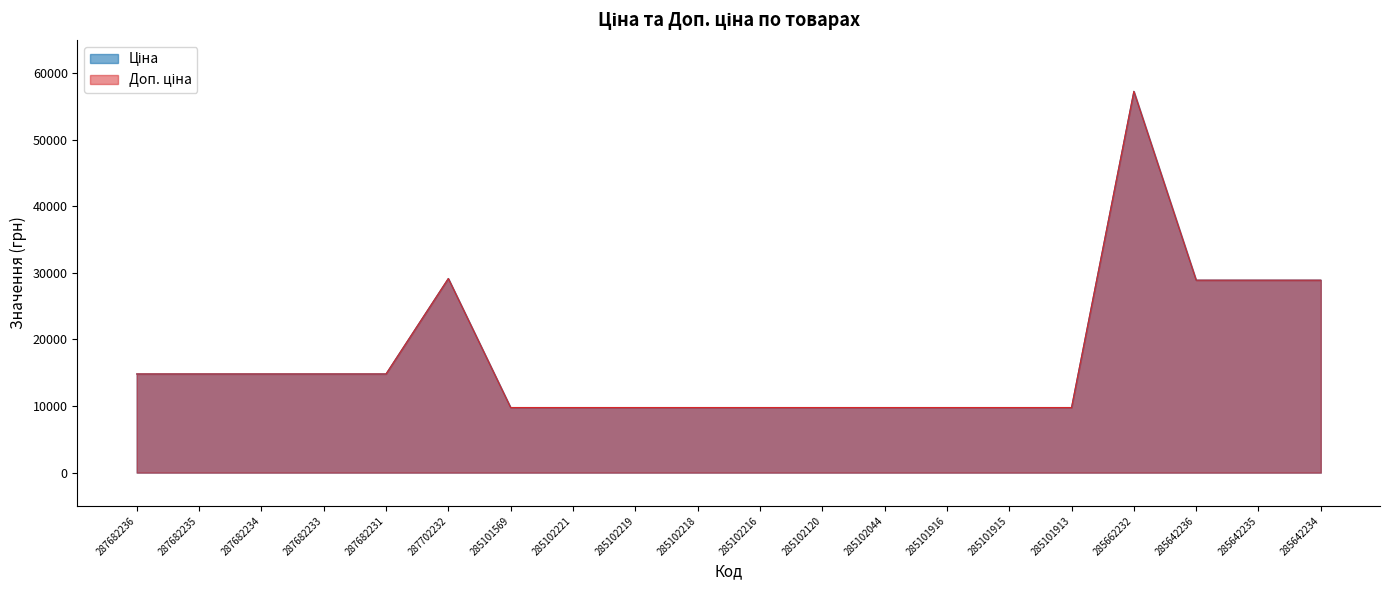

How many interior local peaks does the Ціна series have?

2